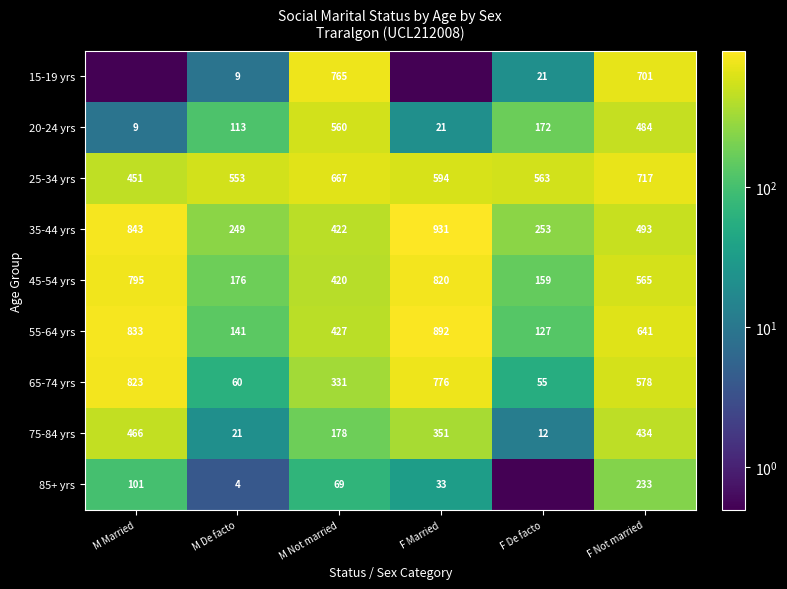

What is the sum of the 85+ yrs values at M Not married and M Married?

170.0